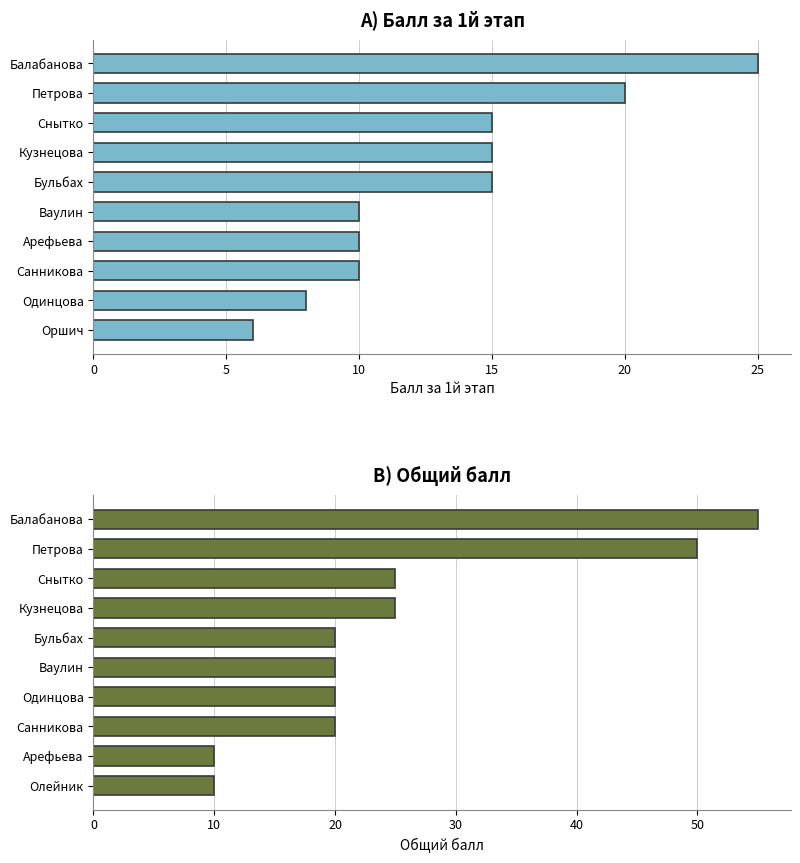

Is it true that Общий балл equals 72 at Петрова?

False